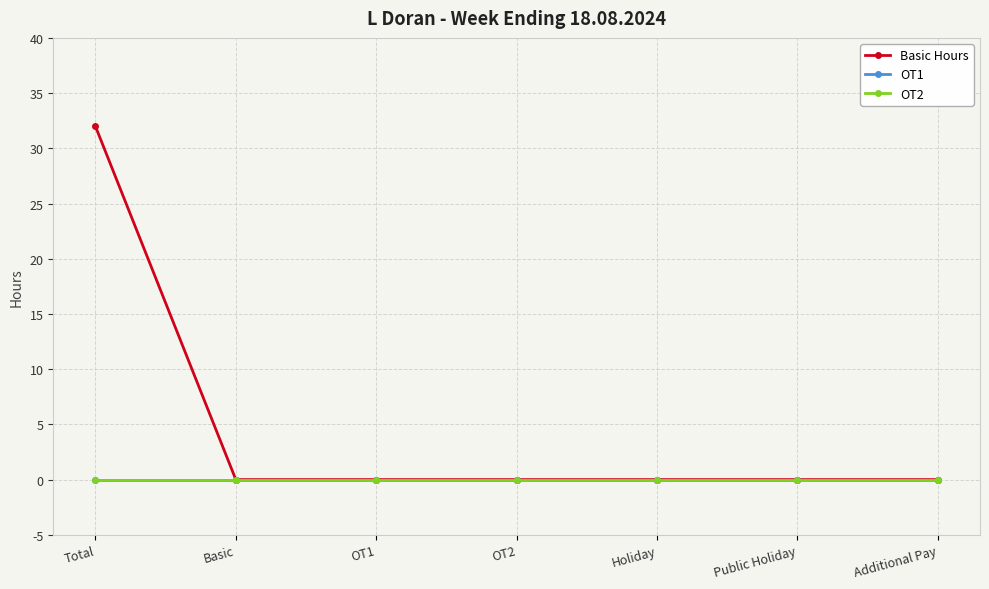

The OT2 series shows 0 at Additional Pay. True or false?

True